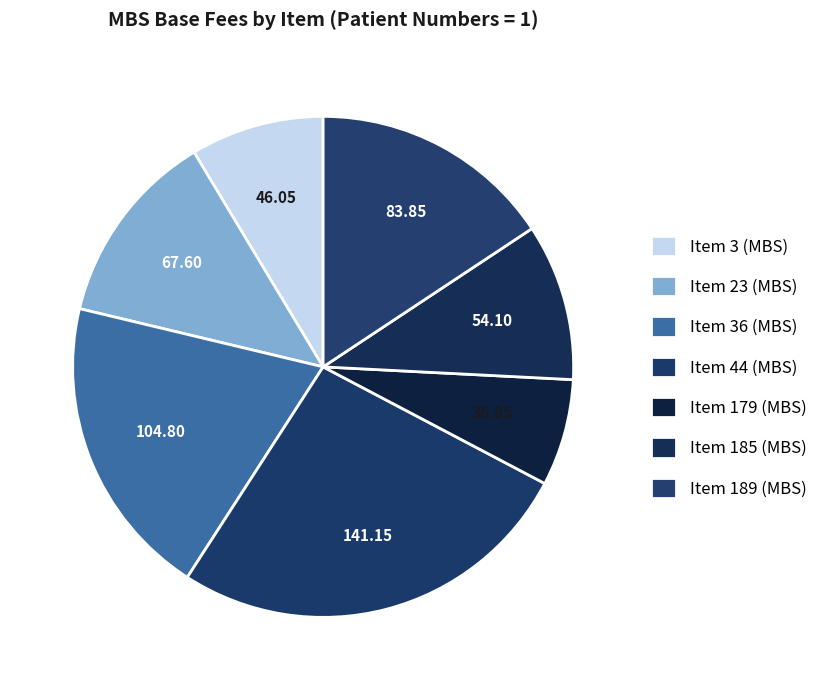

To the nearest percent, what is the combined percentage of Item 23 (MBS) and Item 189 (MBS)?

28%